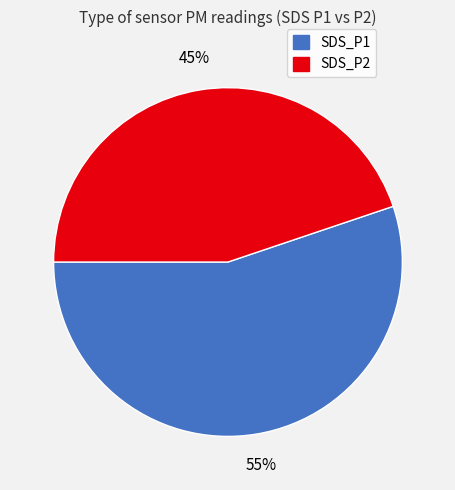

To the nearest percent, what percentage of the pie is SDS_P1?

55%